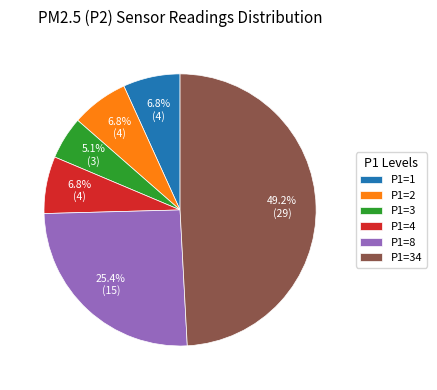

Which slice is the largest?

P1=34